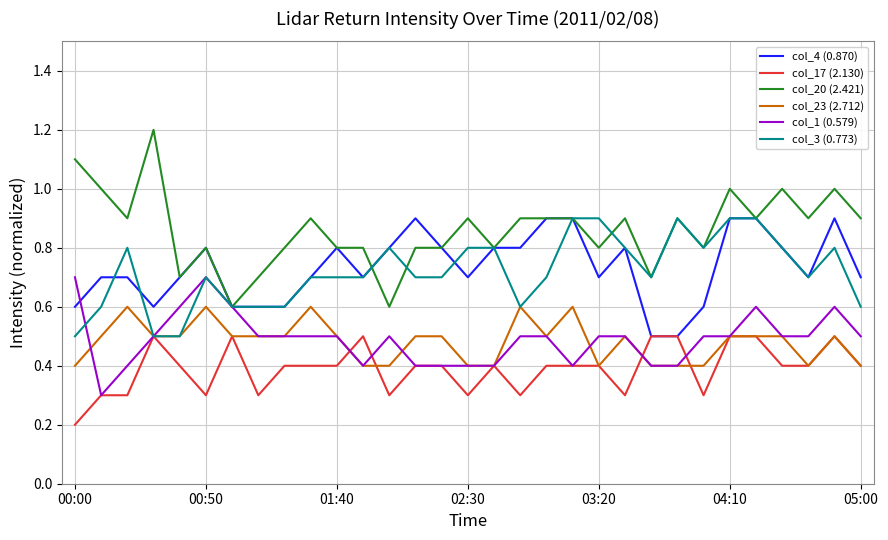

What is the maximum value shown in the chart?

1.2